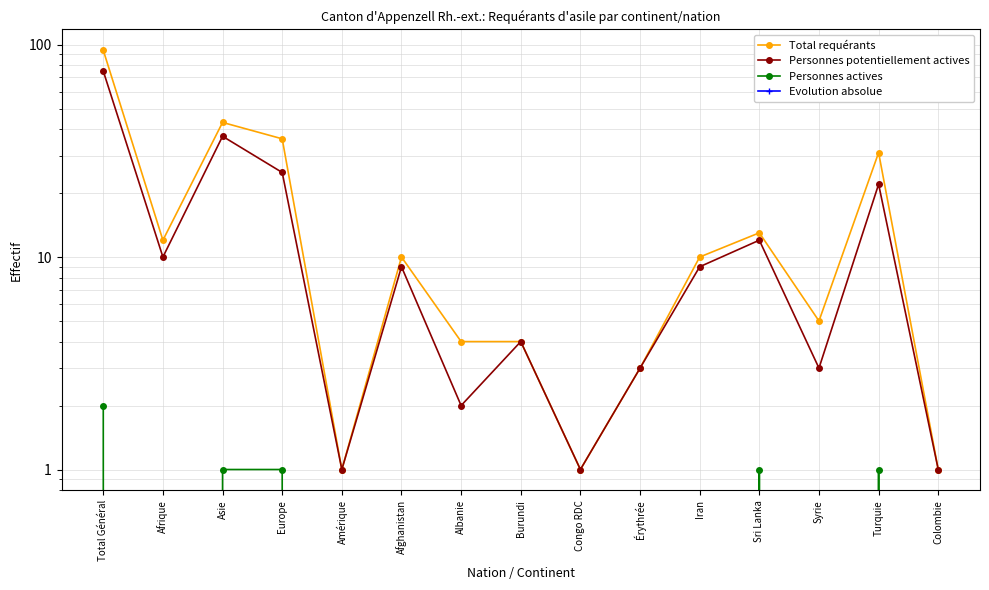

Between Sri Lanka and Asie, which is larger?

Asie